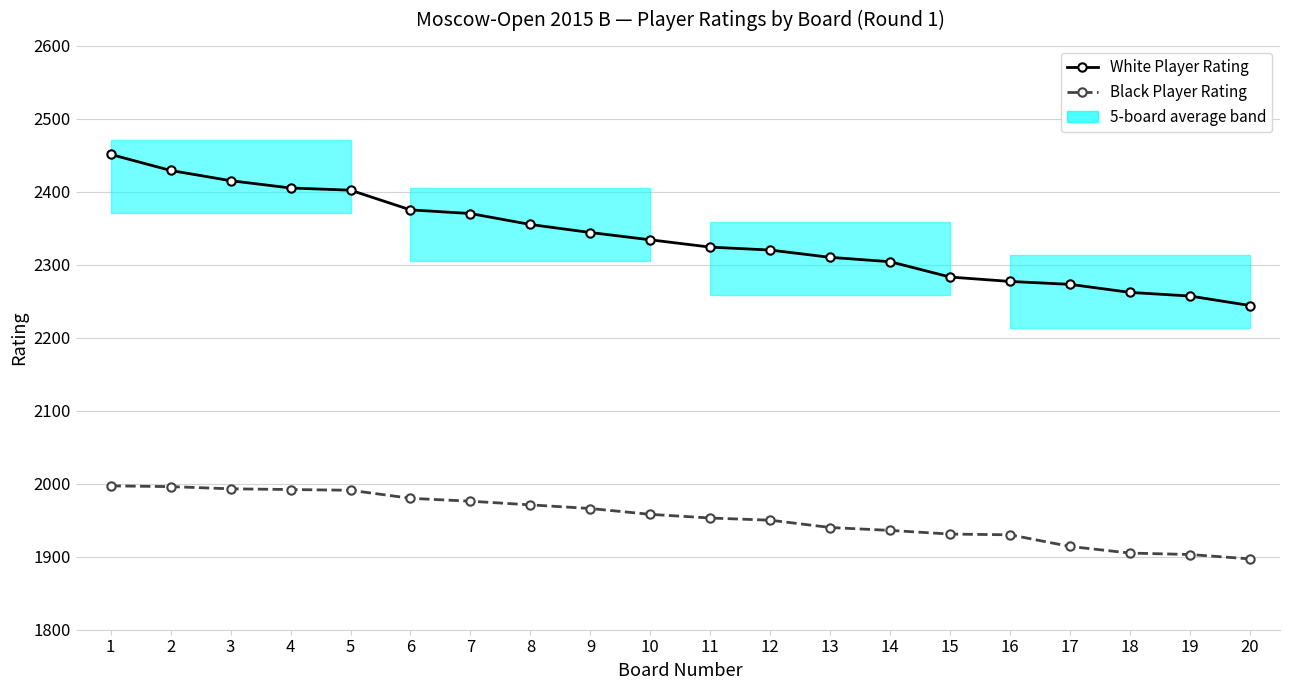

What value does the Black Player Rating series have at 19, to the nearest 5?

1905